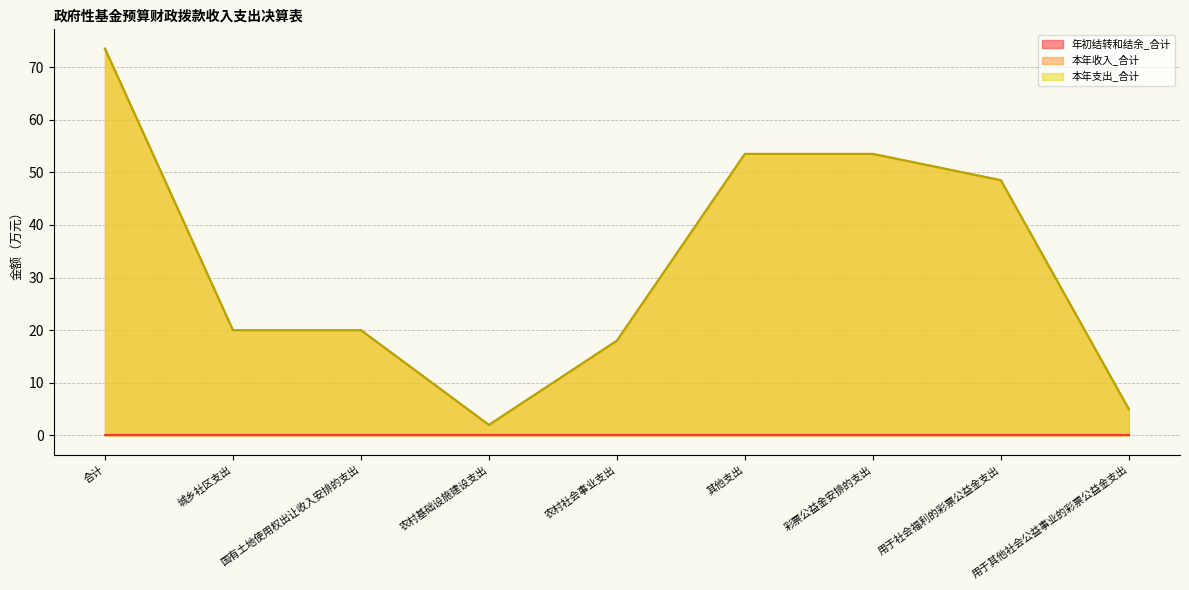

True or false: 本年收入_合计 has more than 2 interior local peaks.

False